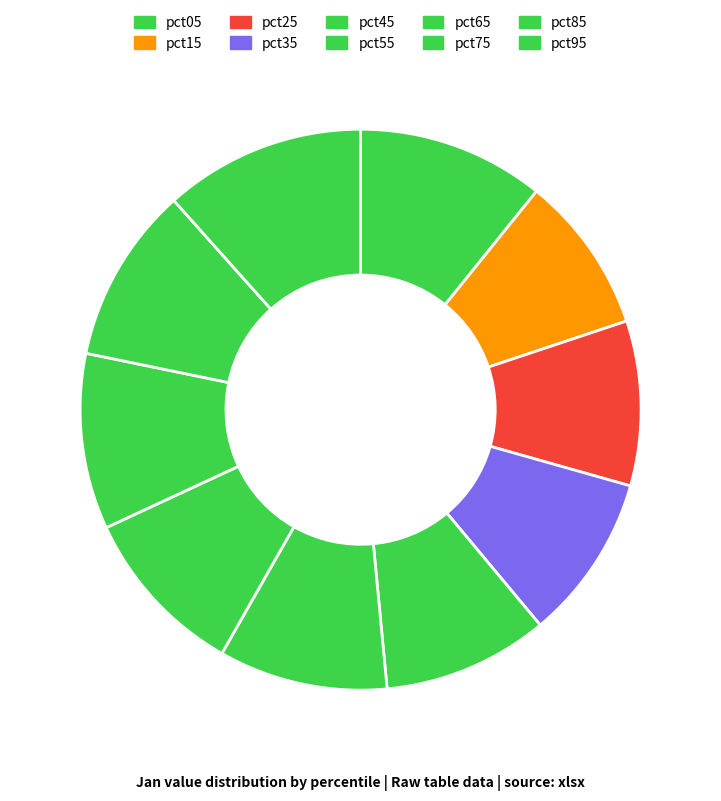

What is the change in value from pct05 to pct25?

-0.1